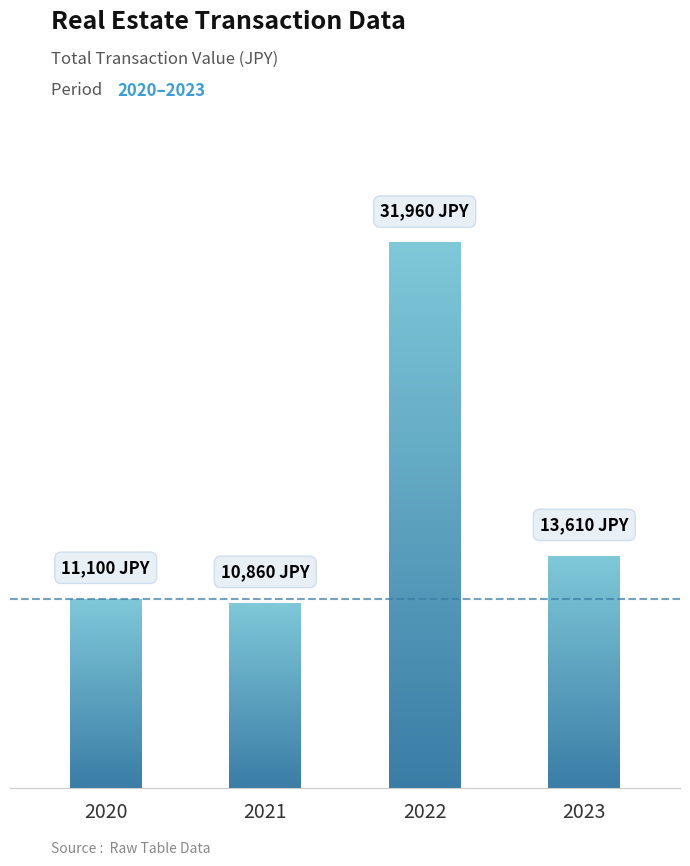

What is the sum of all values?

67530